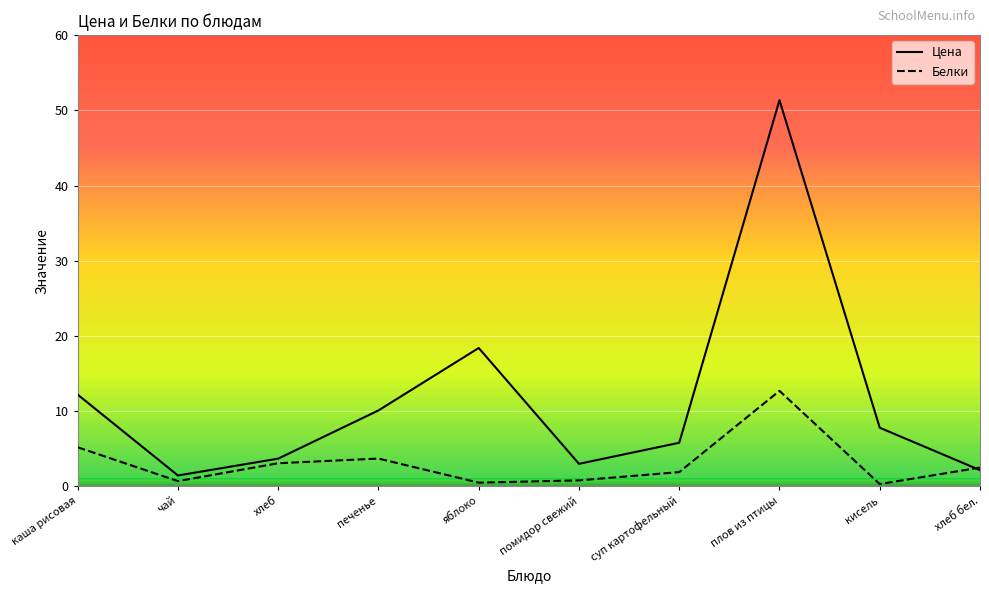

The value of Цена at чай is 1.4. True or false?

True